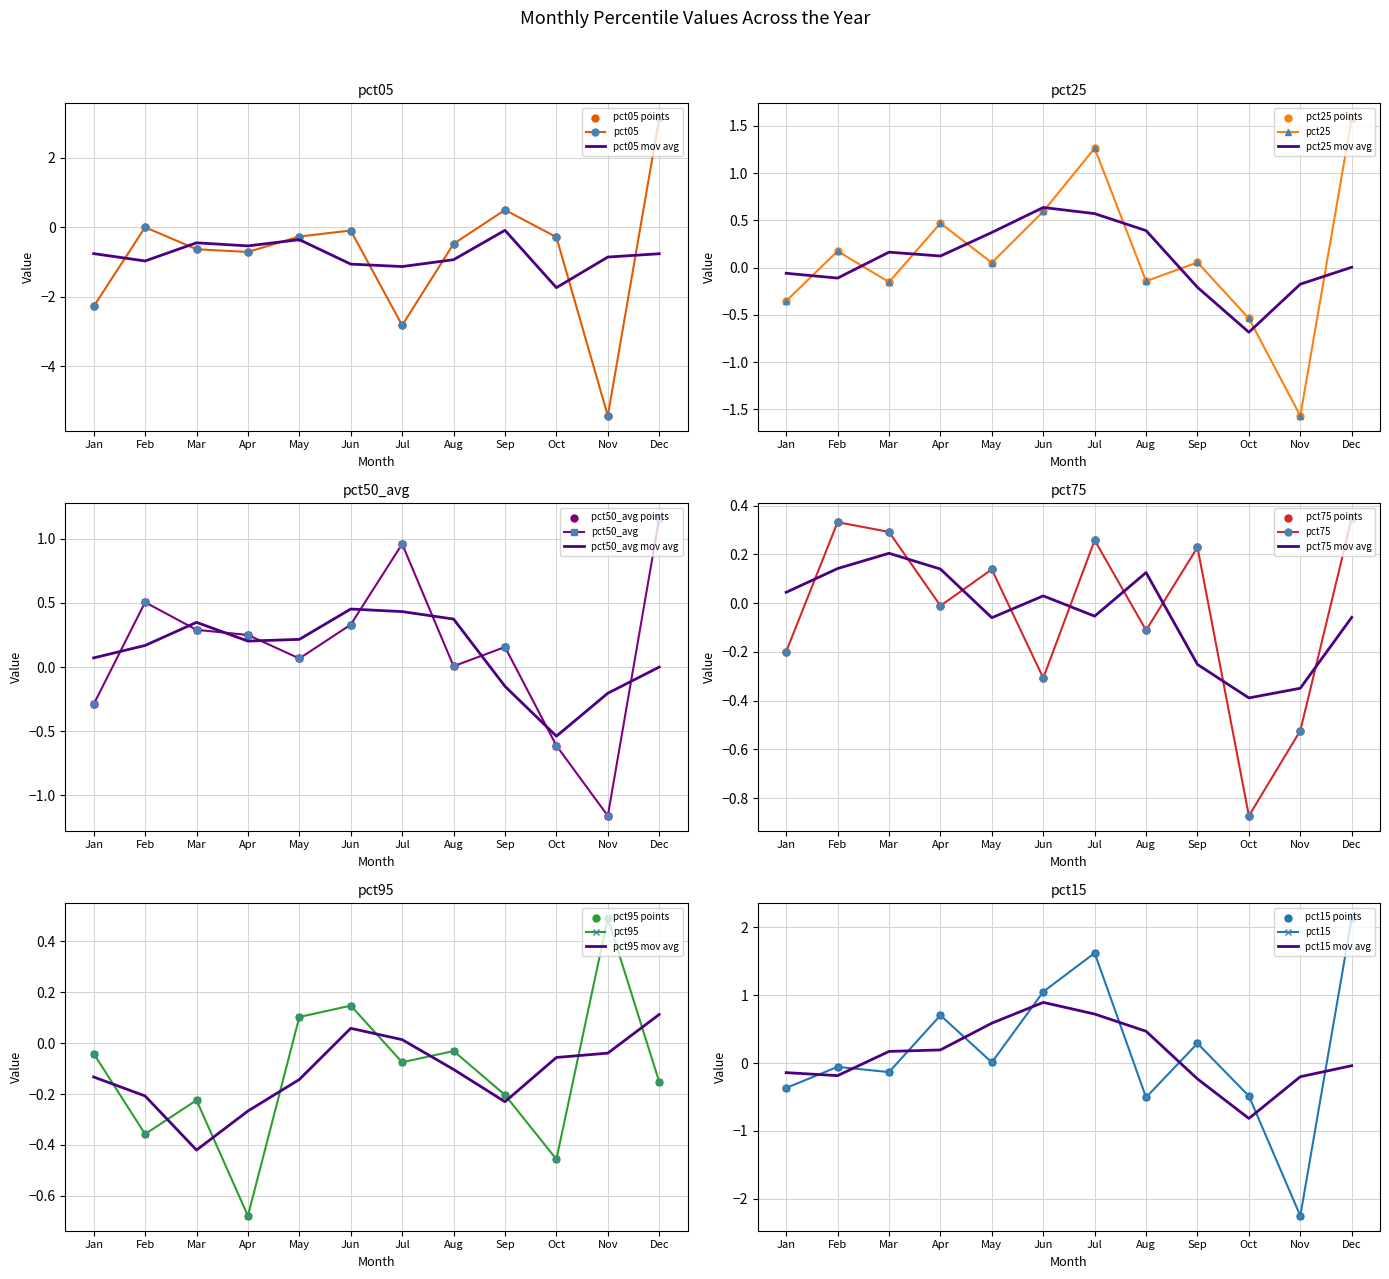

Which series has the largest total across all categories?

pct15